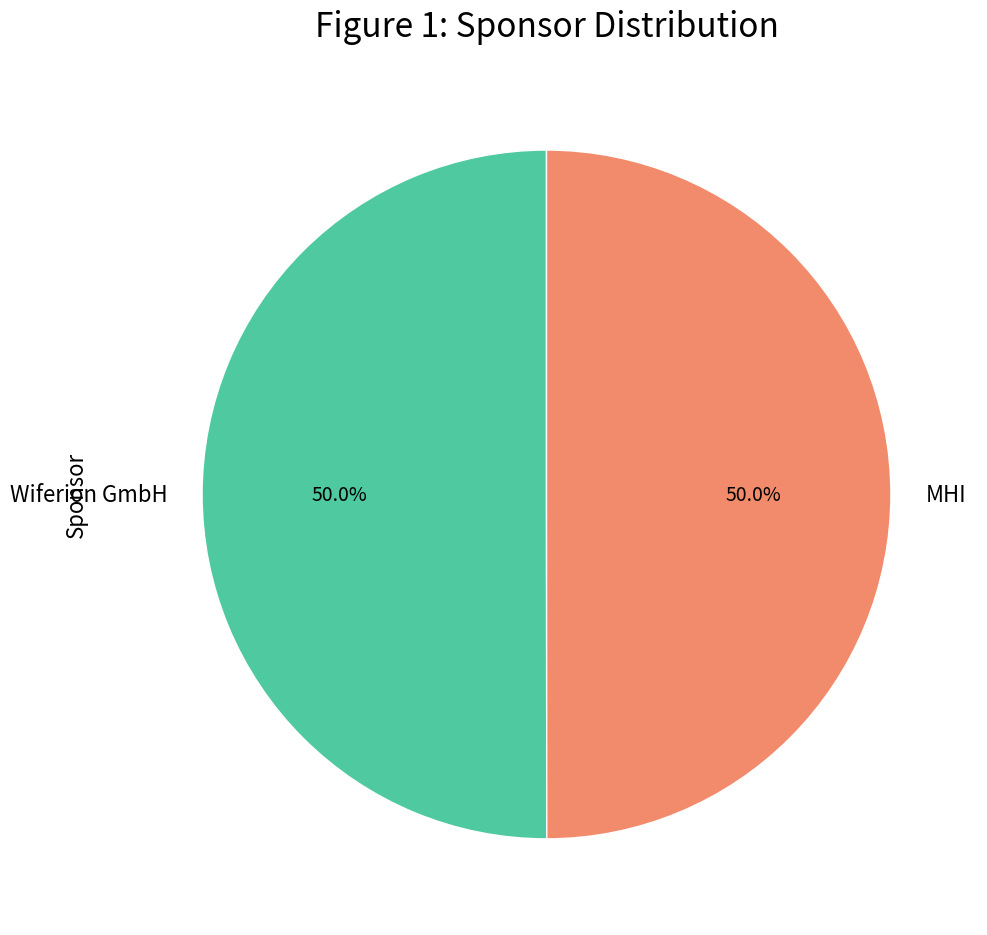

Do MHI and Wiferion GmbH together represent more than half of the pie?

Yes